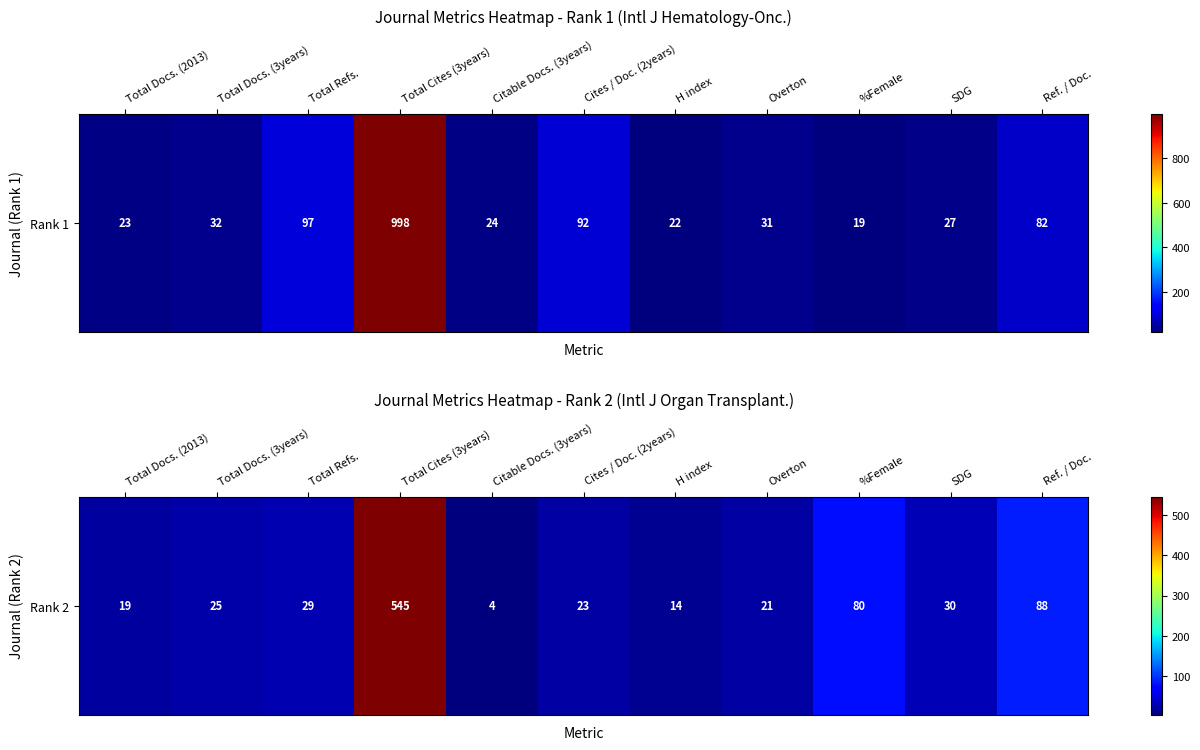

True or false: the data shows 51 at SDG.

False